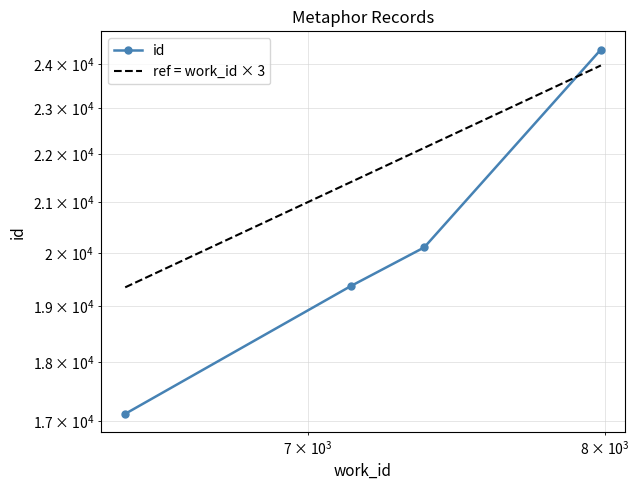

List the series in order of their overall mean, highest first.

ref = work_id × 3, id